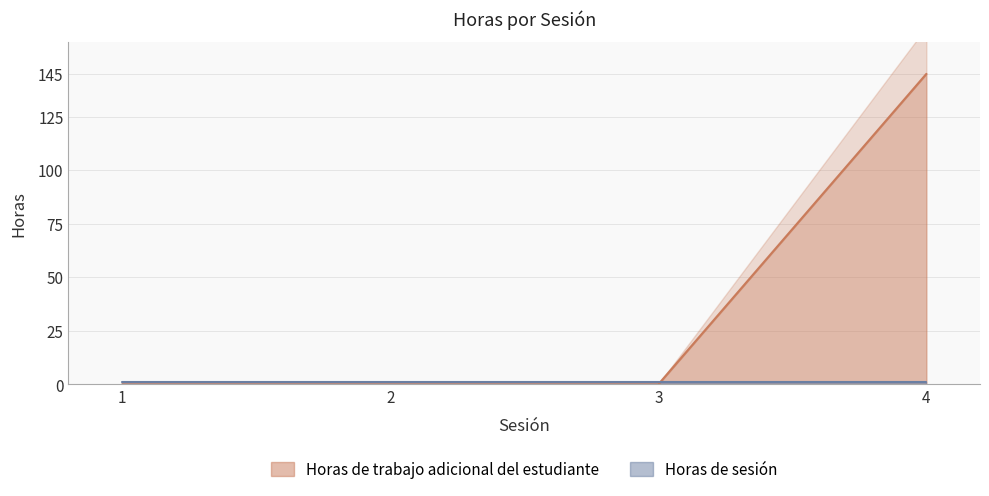

What is the change in value from 2 to 4?

+145